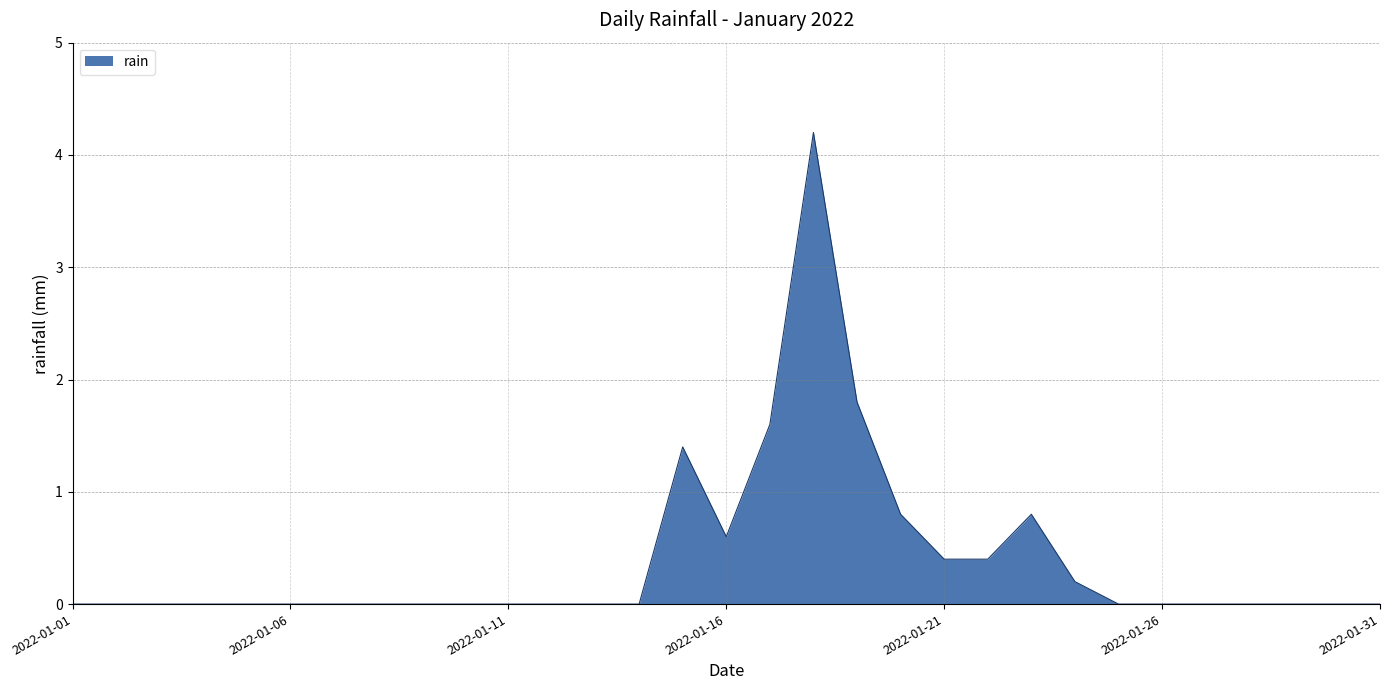

What is the maximum value shown in the chart?

4.2